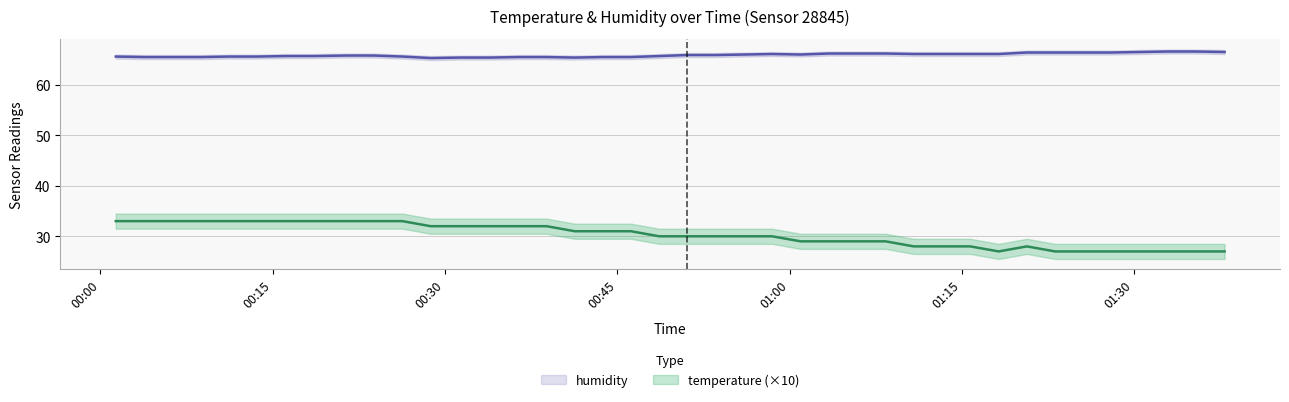

What are all the series names shown in the legend?

temperature, humidity